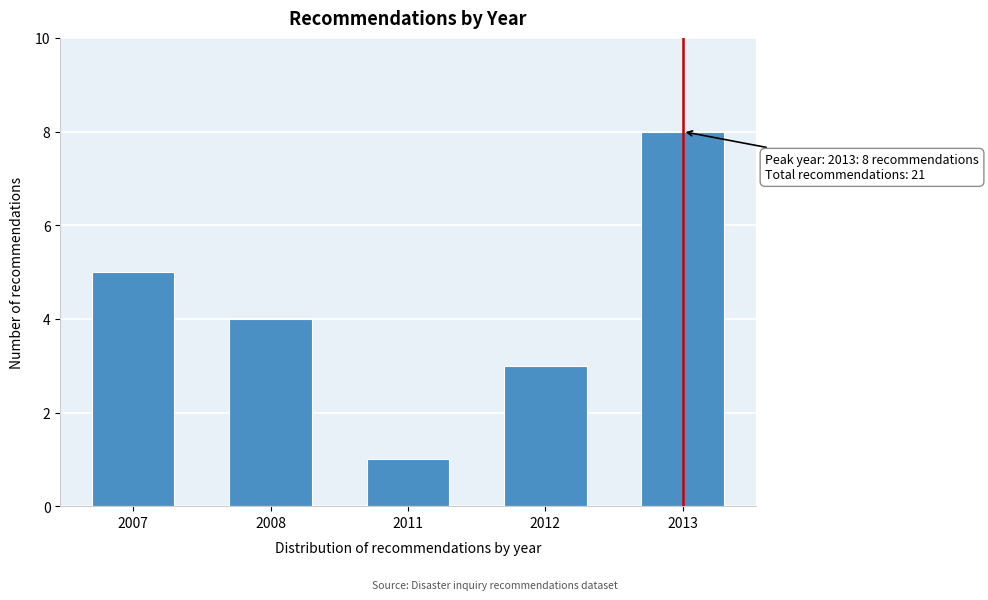

Reading left to right, list all the values displayed in this chart.

2007=5	2008=4	2011=1	2012=3	2013=8